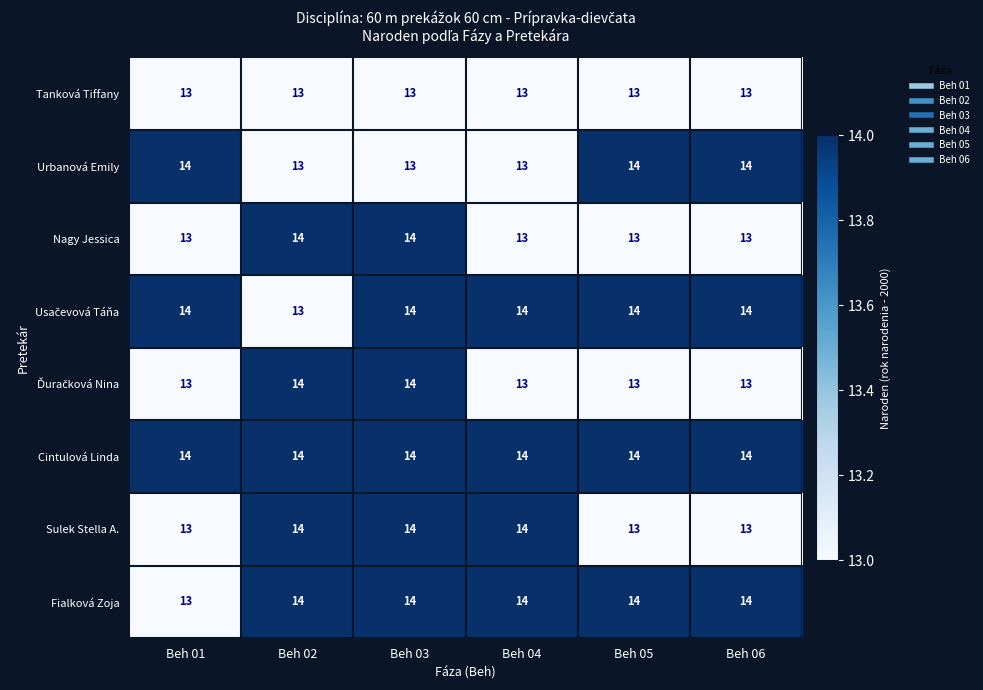

What value does the Cintulová Linda series have at Beh 04?

14